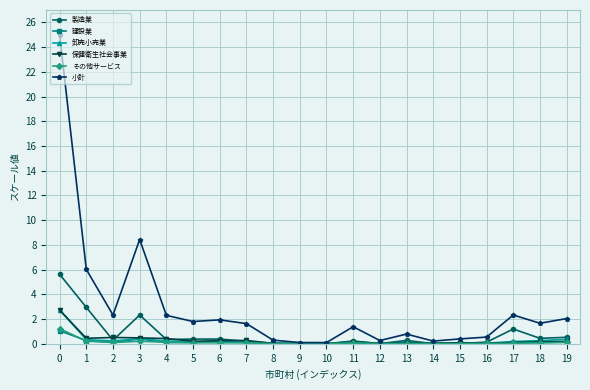

At how many categories does at least one series exceed 4?

3